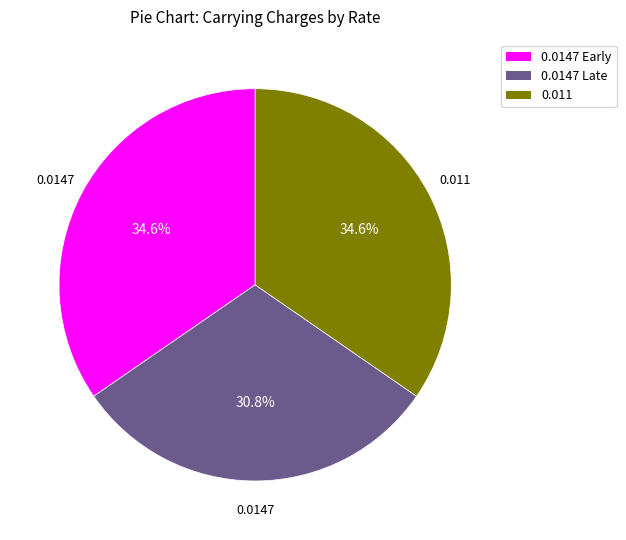

Is the sum of 0.011 and 0.0147 Late greater than half?

Yes